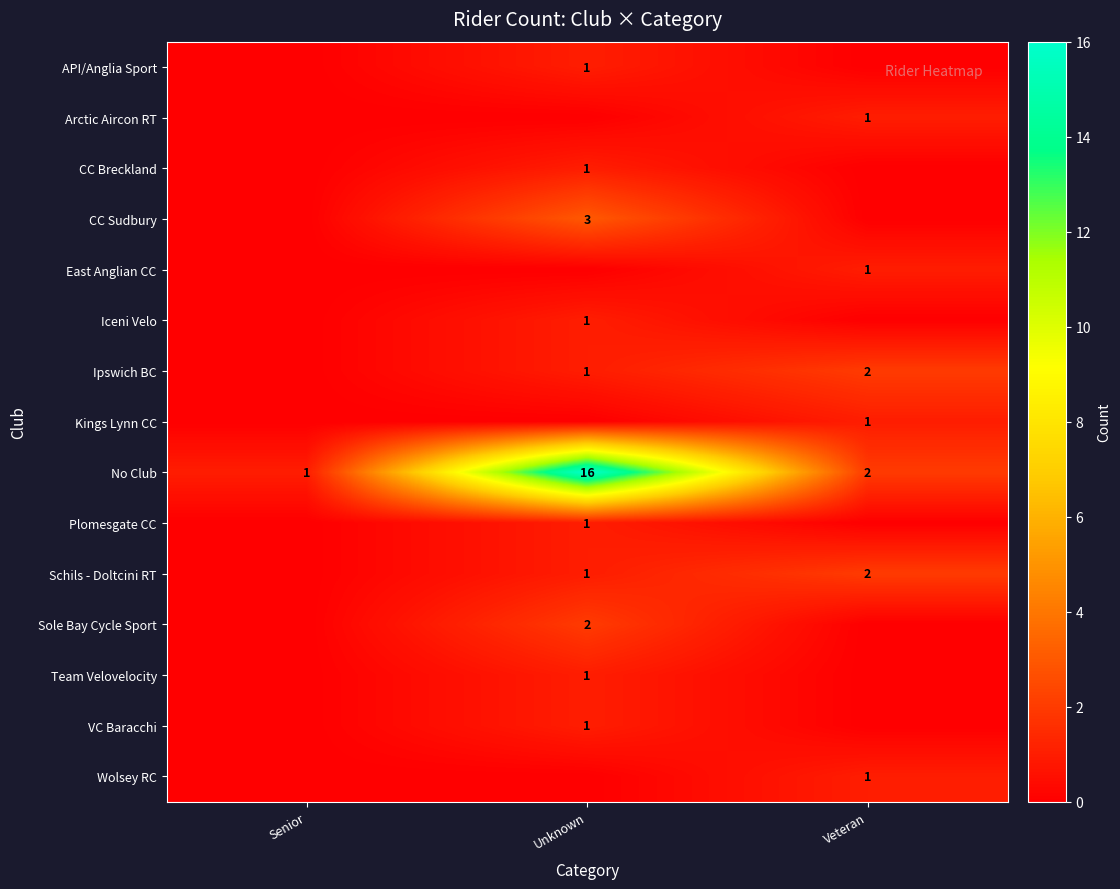

The value of Iceni Velo at Unknown is 2. True or false?

False